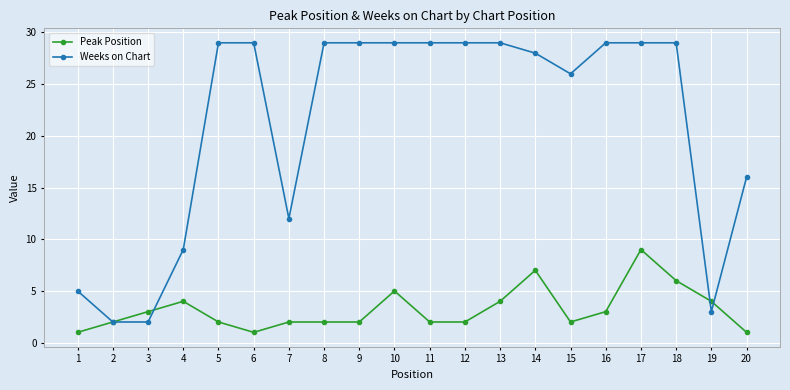

List the series in order of their peak value, lowest first.

Peak Position, Weeks on Chart